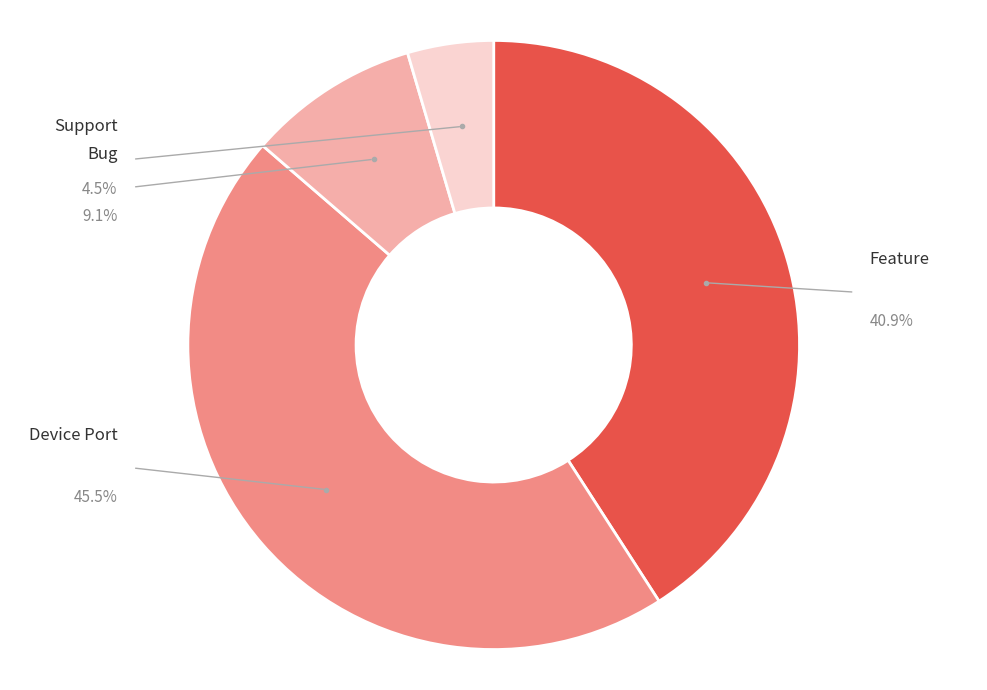

To the nearest percent, what percentage of the pie is Support?

5%